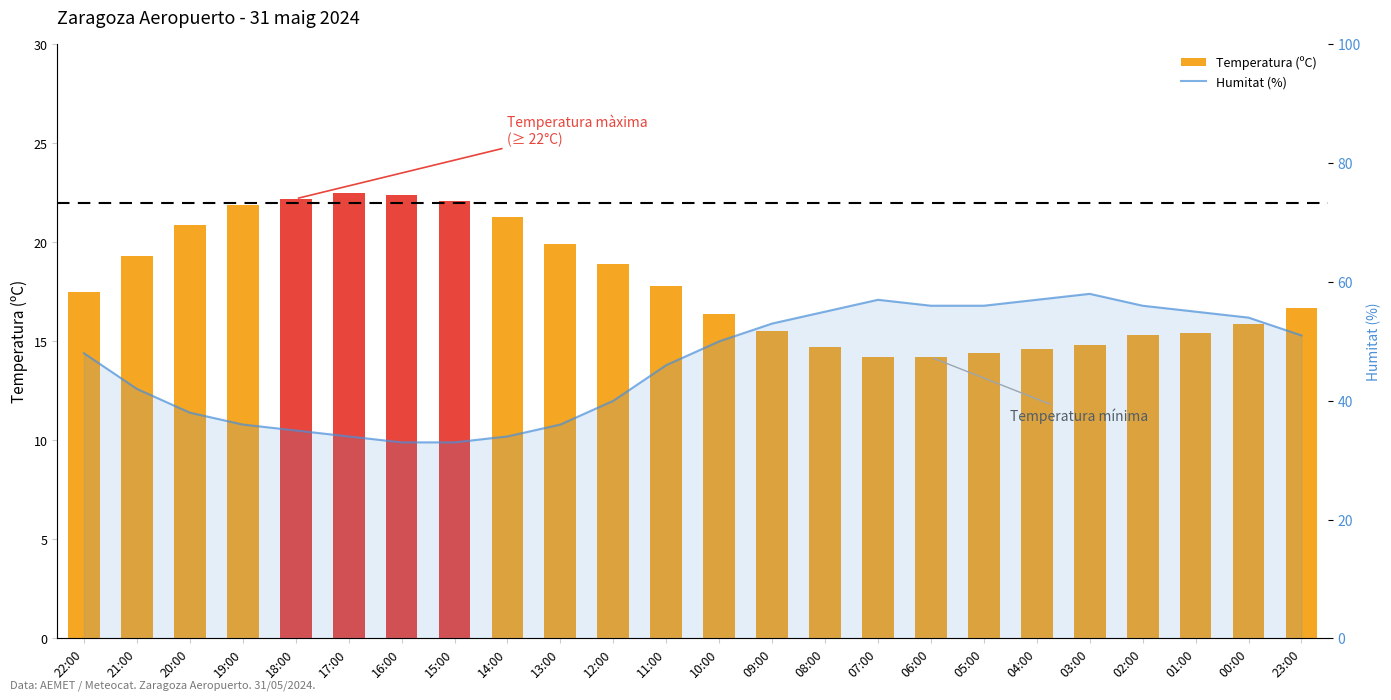

What value does the Humitat (%) series have at 20:00?

38.0